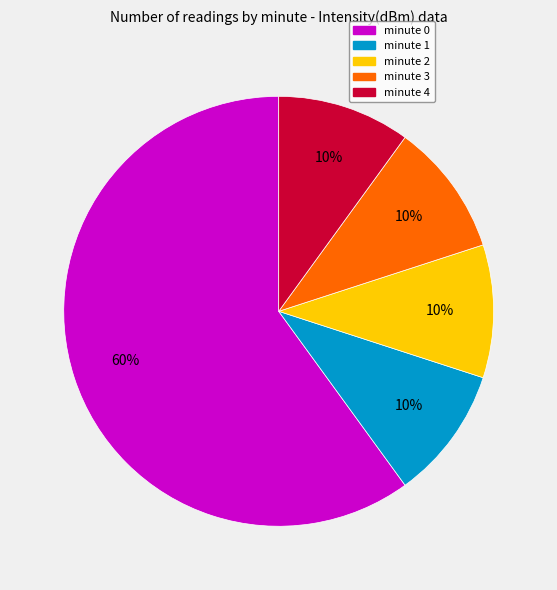

True or false: minute 3 accounts for 22% of the total.

False